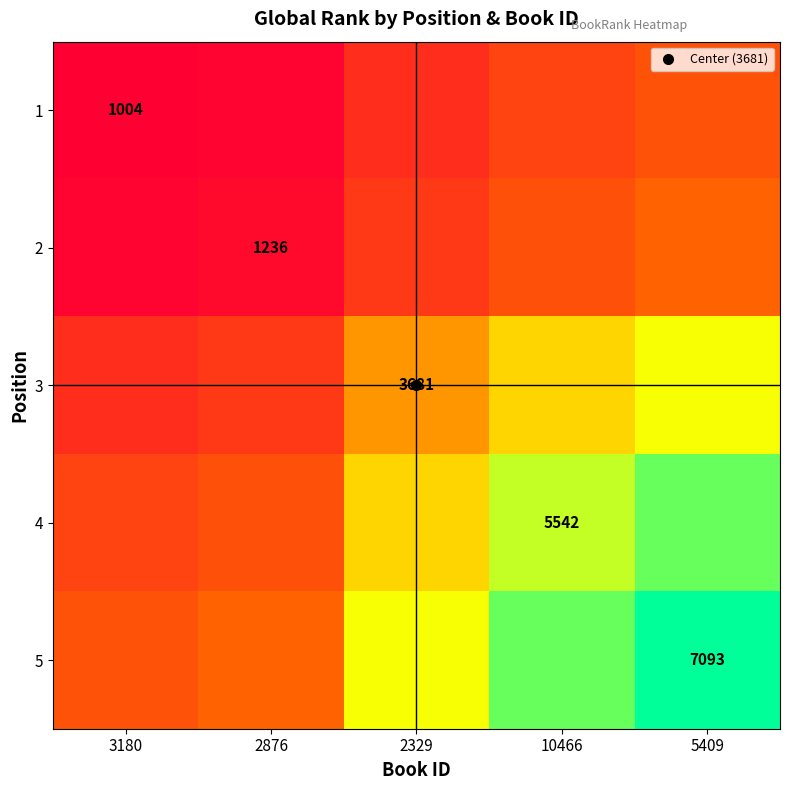

True or false: 4 has a value of 2859.0 at 2329.

False